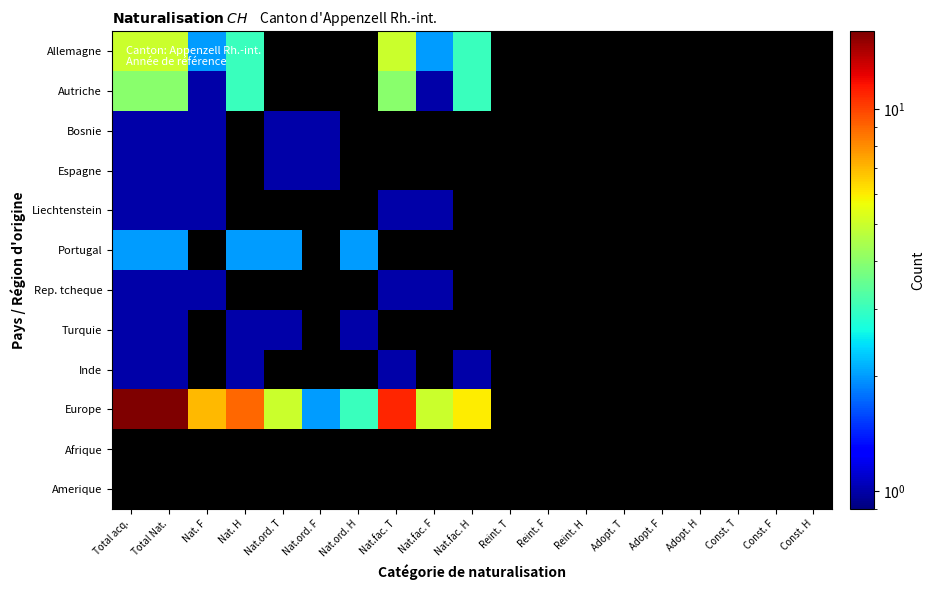

At which label does Portugal reach its peak?

Total acq.